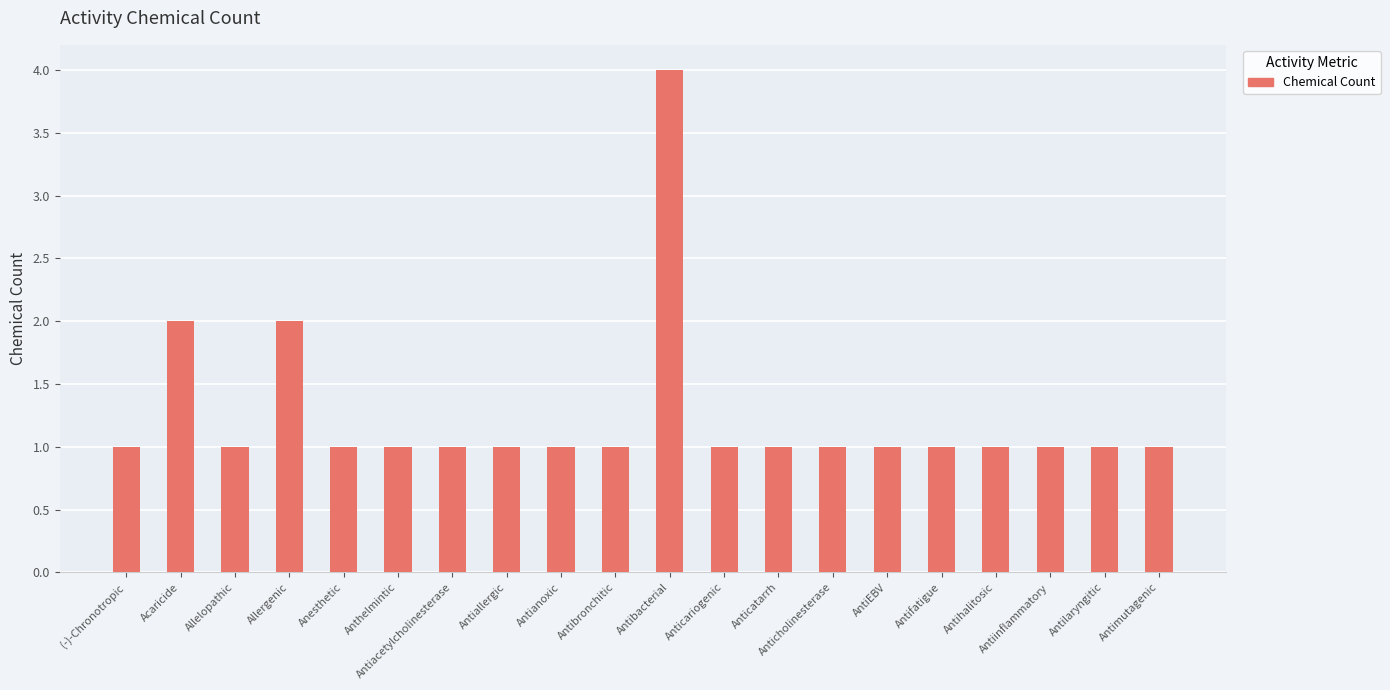

What is the maximum value shown in the chart?

4